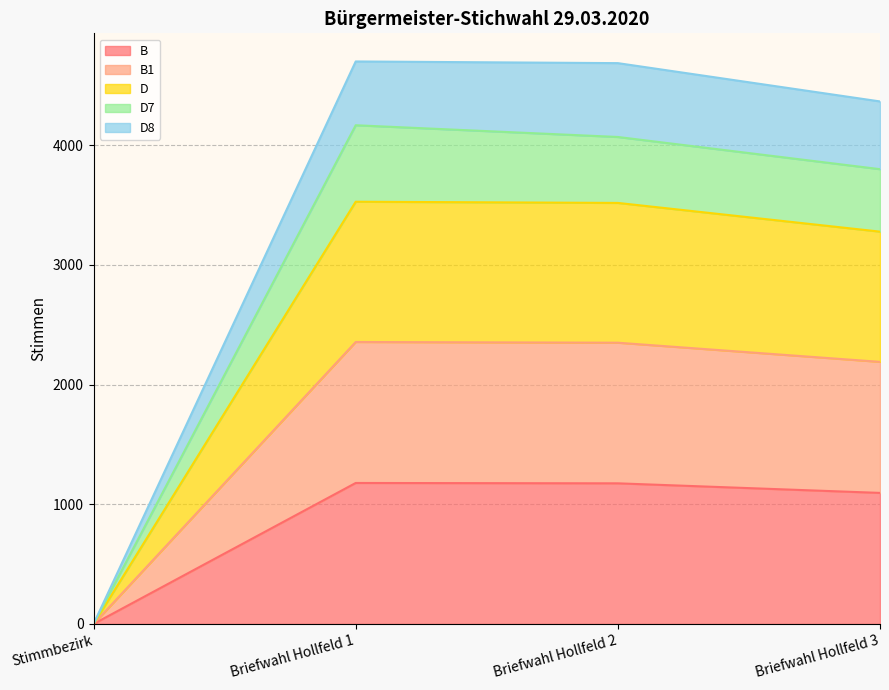

Does the chart have visible grid lines?

Yes